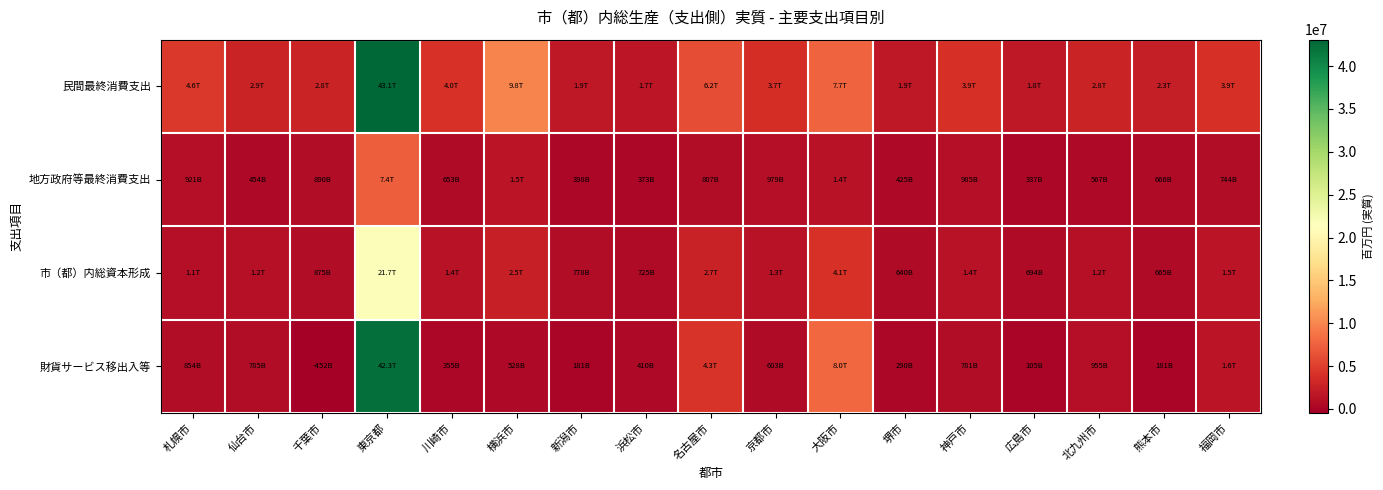

Rank the series by their maximum value, from highest to lowest.

民間最終消費支出, 財貨サービス移出入等, 市（都）内総資本形成, 地方政府等最終消費支出